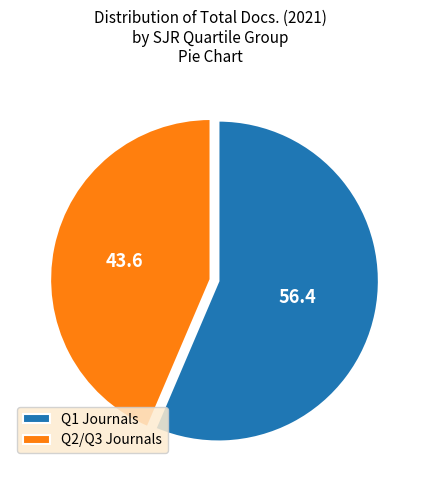

Is the sum of Q1 Journals and Q2/Q3 Journals greater than half?

Yes